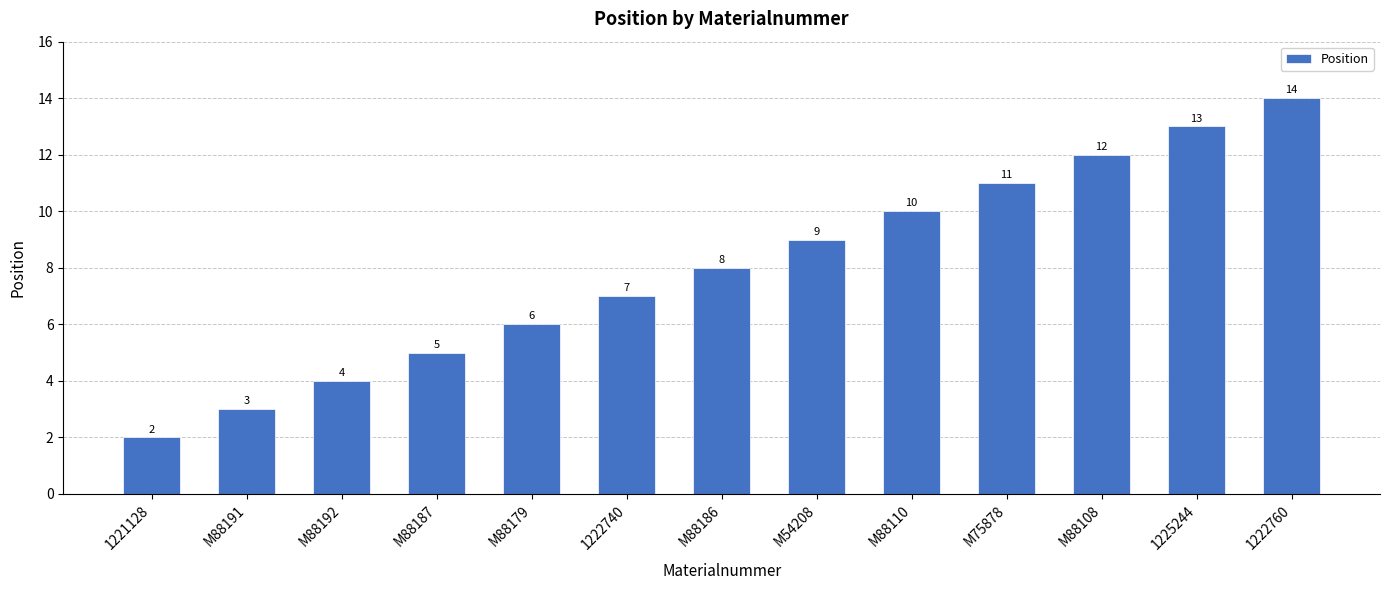

Which category has the lowest value across all series?

1221128